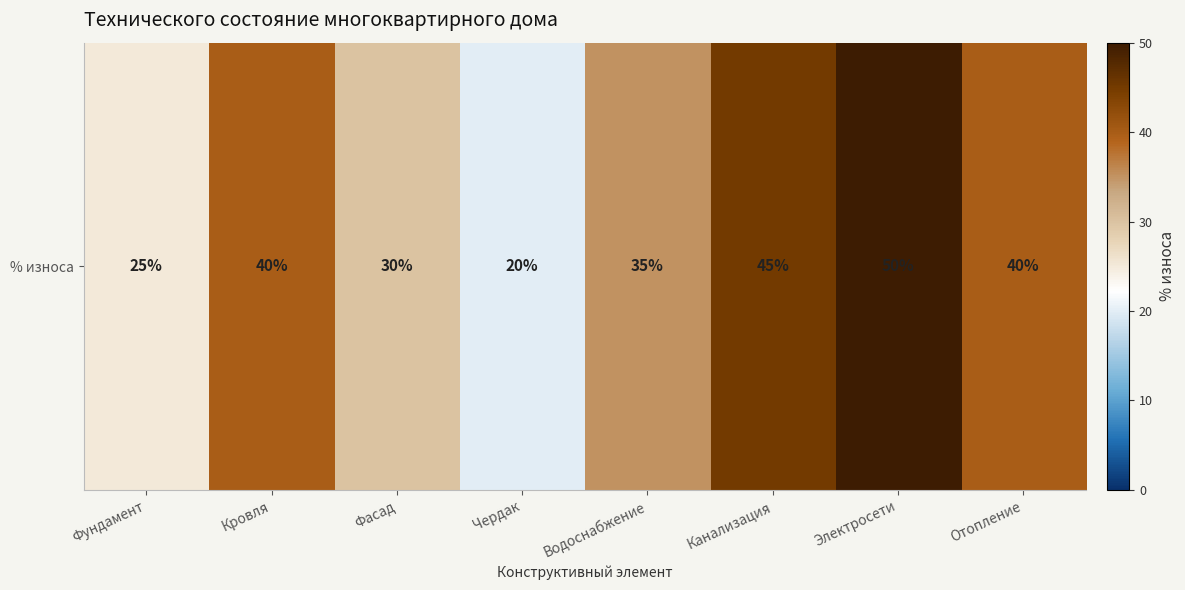

List the labels in order of value, largest first.

Электросети, Канализация, Кровля, Отопление, Водоснабжение, Фасад, Фундамент, Чердак